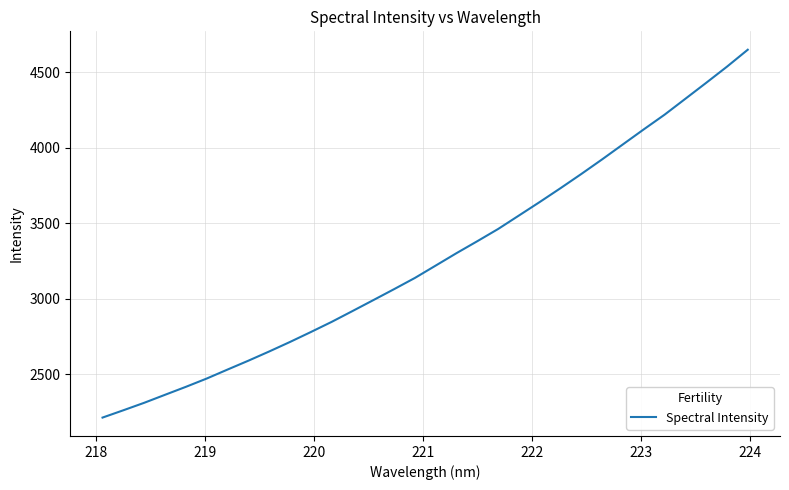

What is the difference between the maximum and minimum values?

2436.5